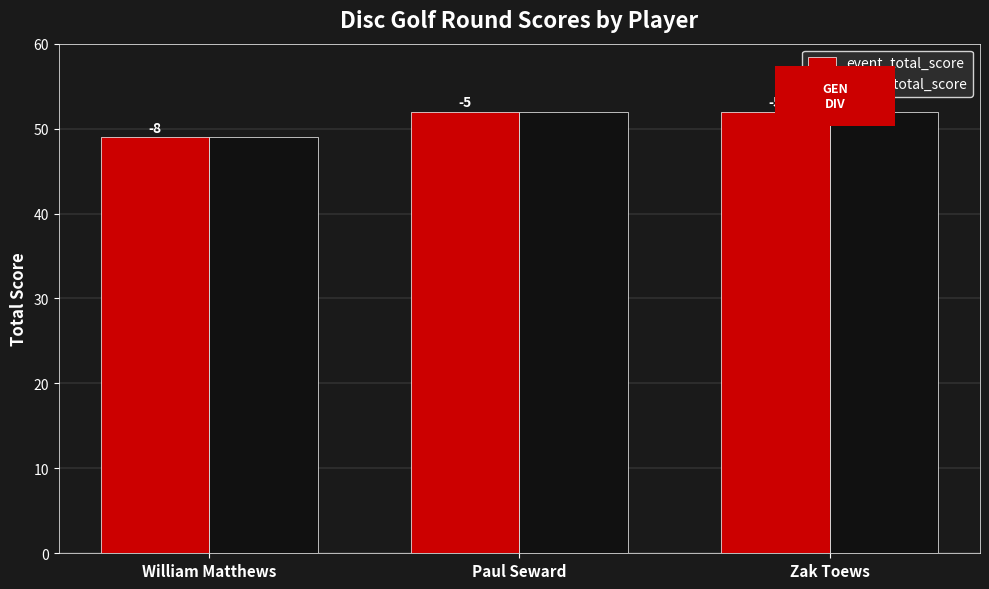

Reading left to right, what are all the values shown in this chart?

event_total_score: William Matthews=49	Paul Seward=52	Zak Toews=52
round_total_score: William Matthews=49	Paul Seward=52	Zak Toews=52